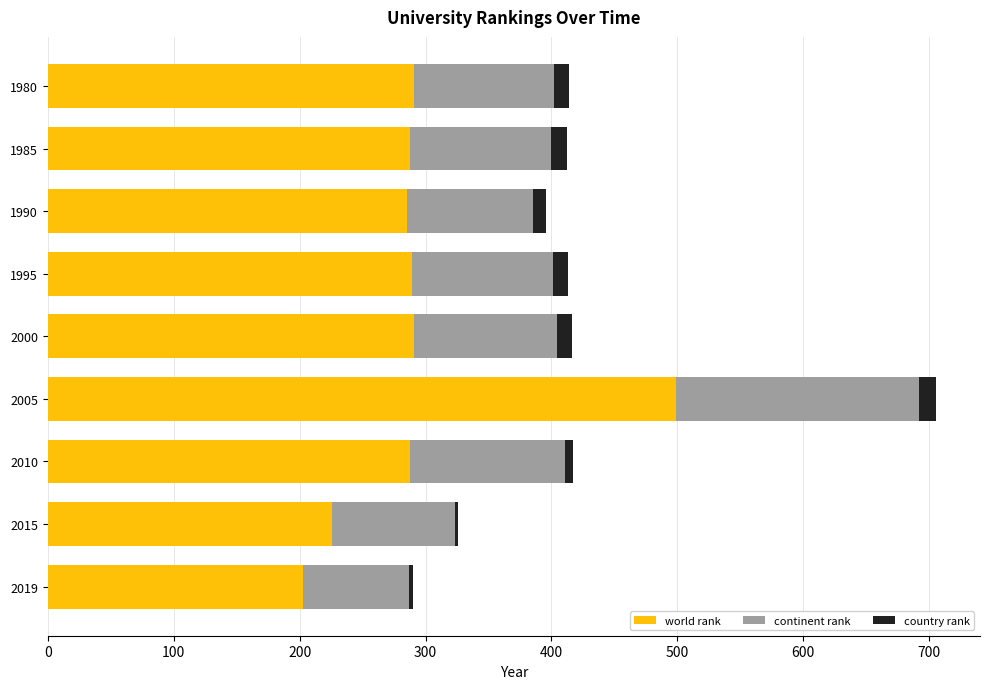

At which category is the sum across all series the highest?

2005